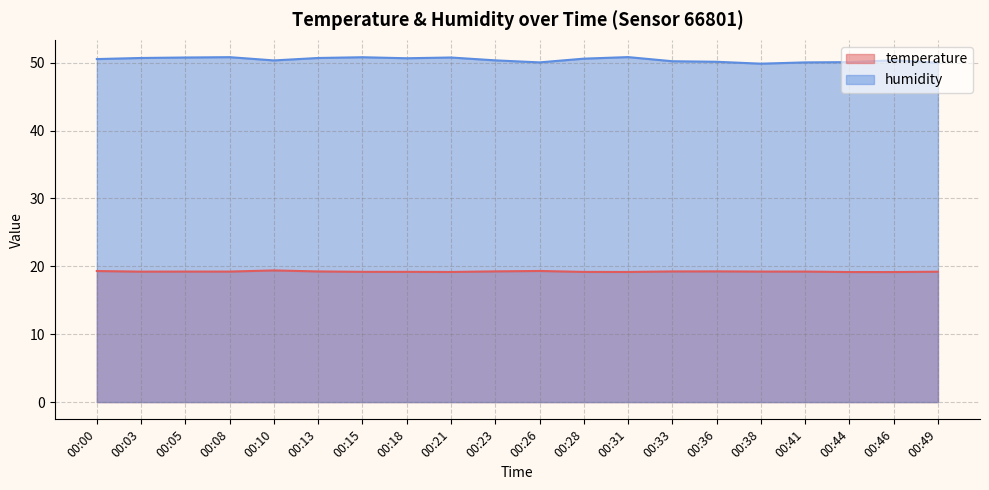

True or false: humidity and temperature cross at least once.

False